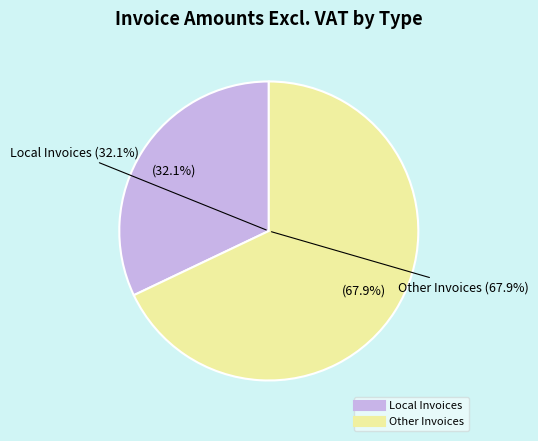

Is Local Invoices the majority of the pie?

No